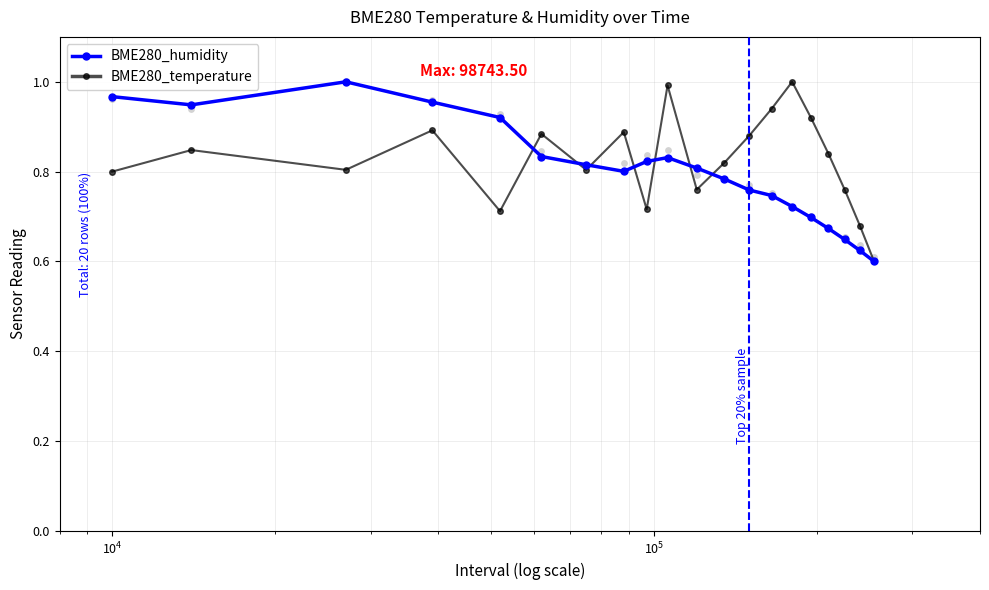

At which category is the sum across all series the highest?

$\mathdefault{10^{5}}$